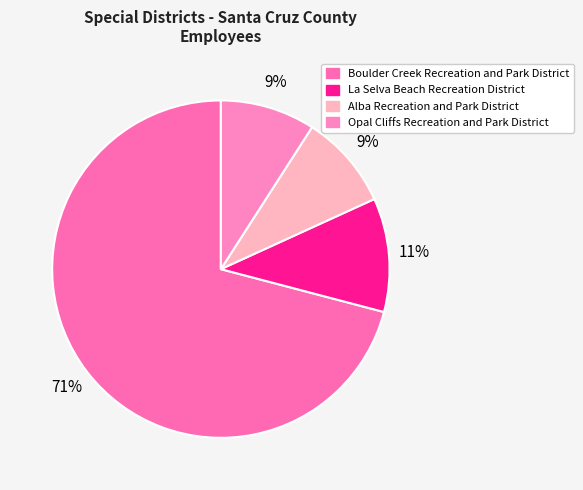

How many segments does this pie chart have?

4